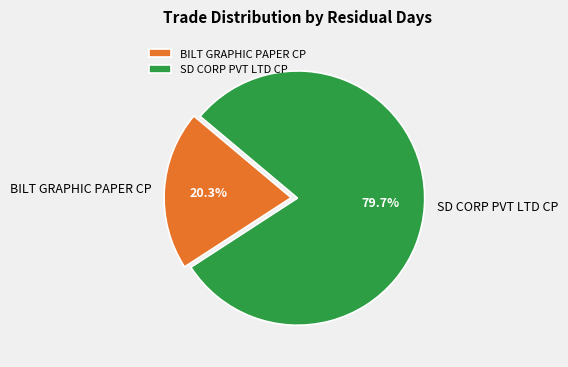

Is there any slice that represents more than half of the pie?

Yes